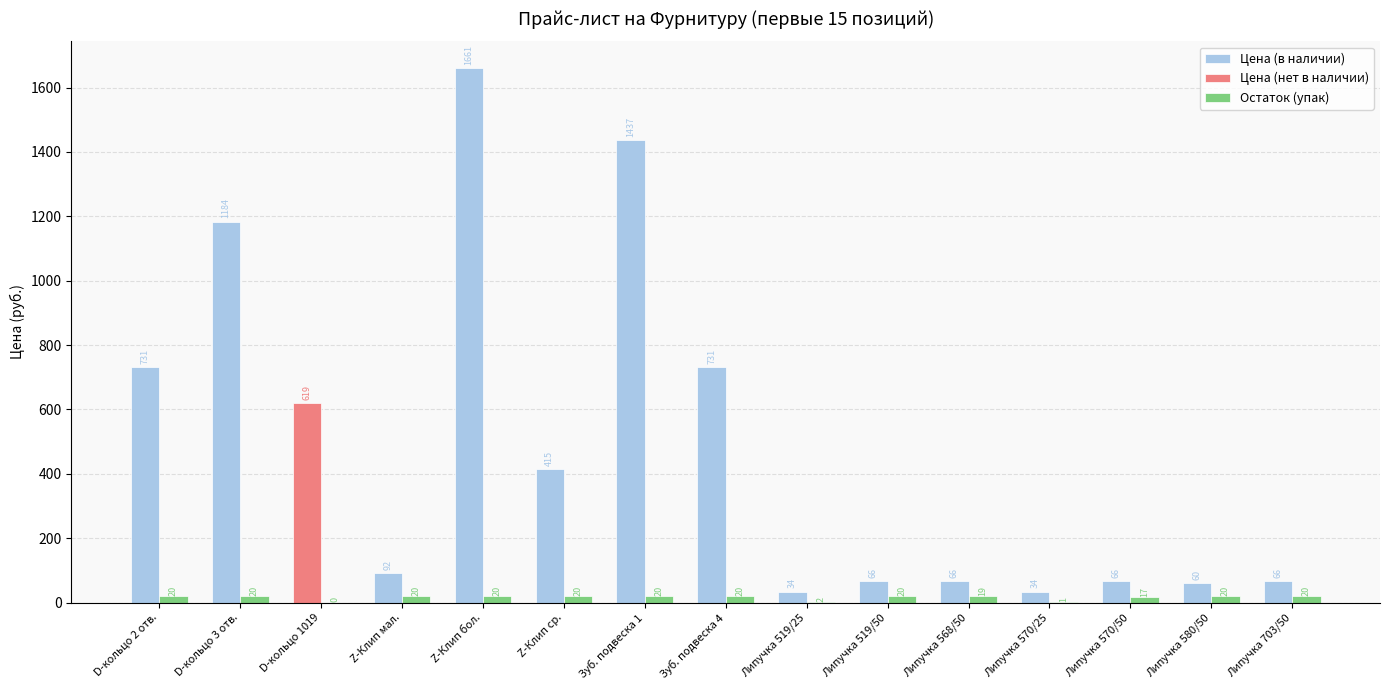

Are the bars horizontal?

No